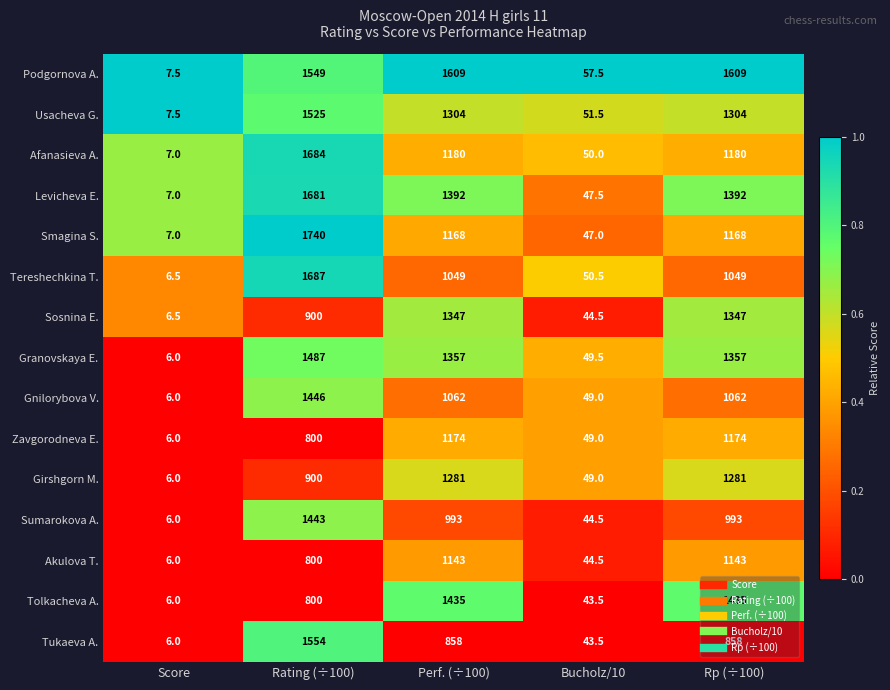

What is the highest value of the Sosnina E. series?

1347.0